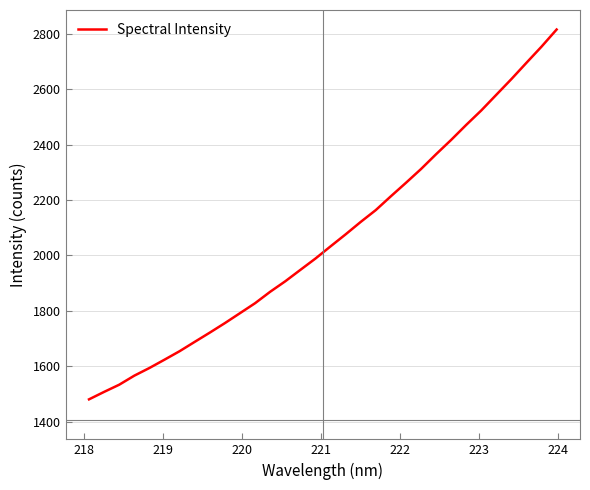

What is the smallest value displayed?

1480.0